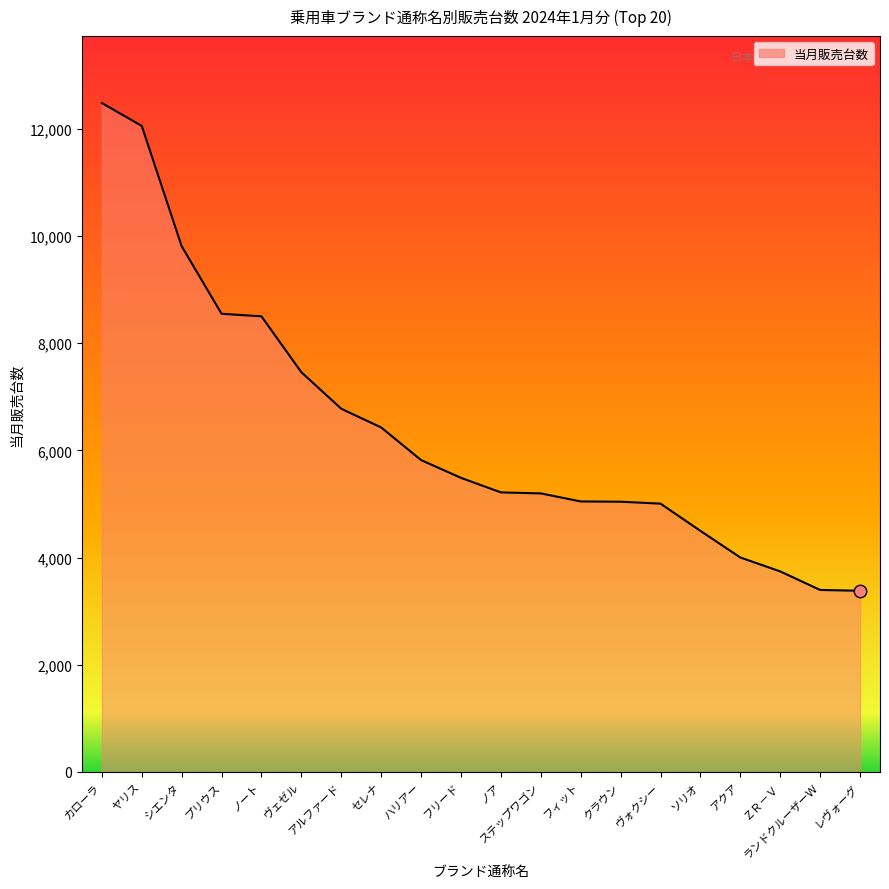

Between ＺＲ－Ｖ and セレナ, which is larger?

セレナ